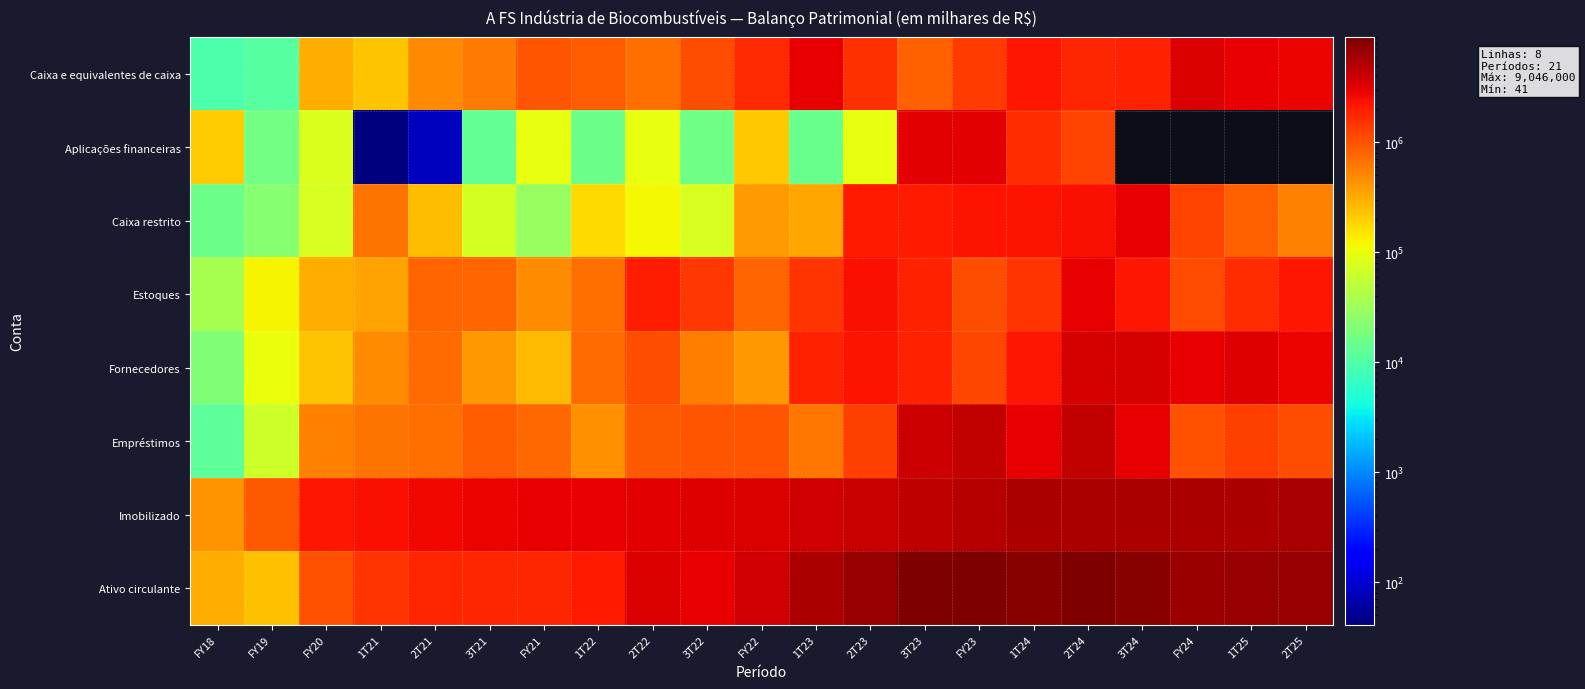

What is the spread (max minus min) of values at FY20?

2114967.0